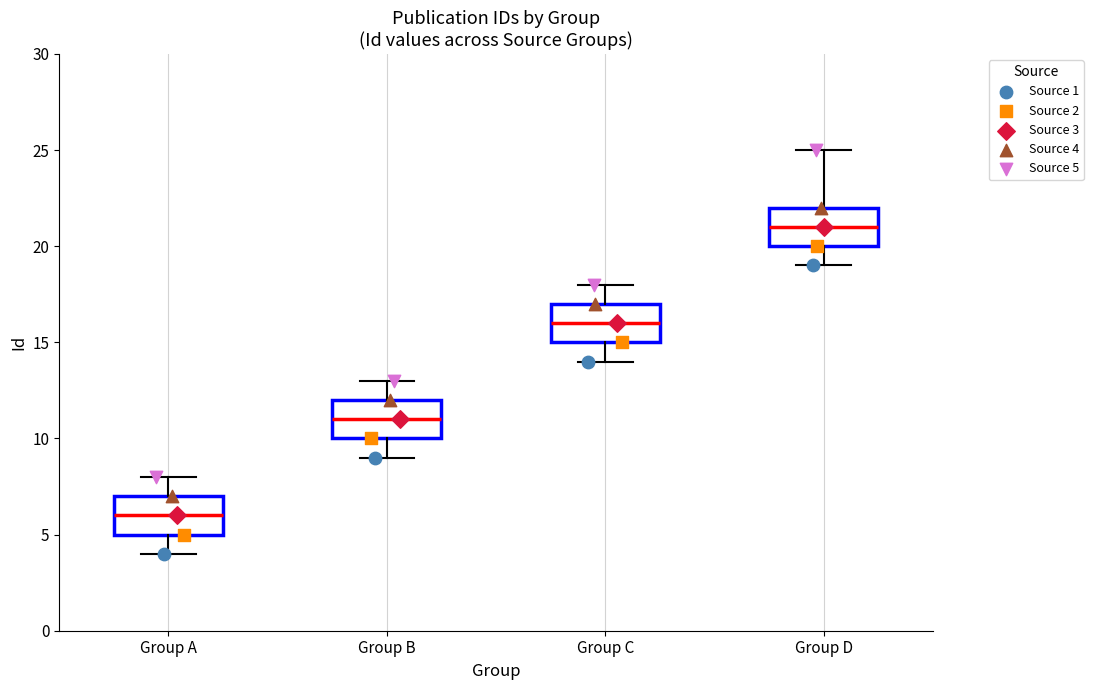

Reading left to right, read every box against the y-axis: the position of its median line, the range the box covers, and the ends of its whiskers. The values are not printed on the chart, so give them approximately, as read against the axis.

Group A: median 6, box 5 to 7, whiskers 4 to 8
Group B: median 11, box 10 to 12, whiskers 9 to 13
Group C: median 16, box 15 to 17, whiskers 14 to 18
Group D: median 21, box 20 to 22, whiskers 19 to 25